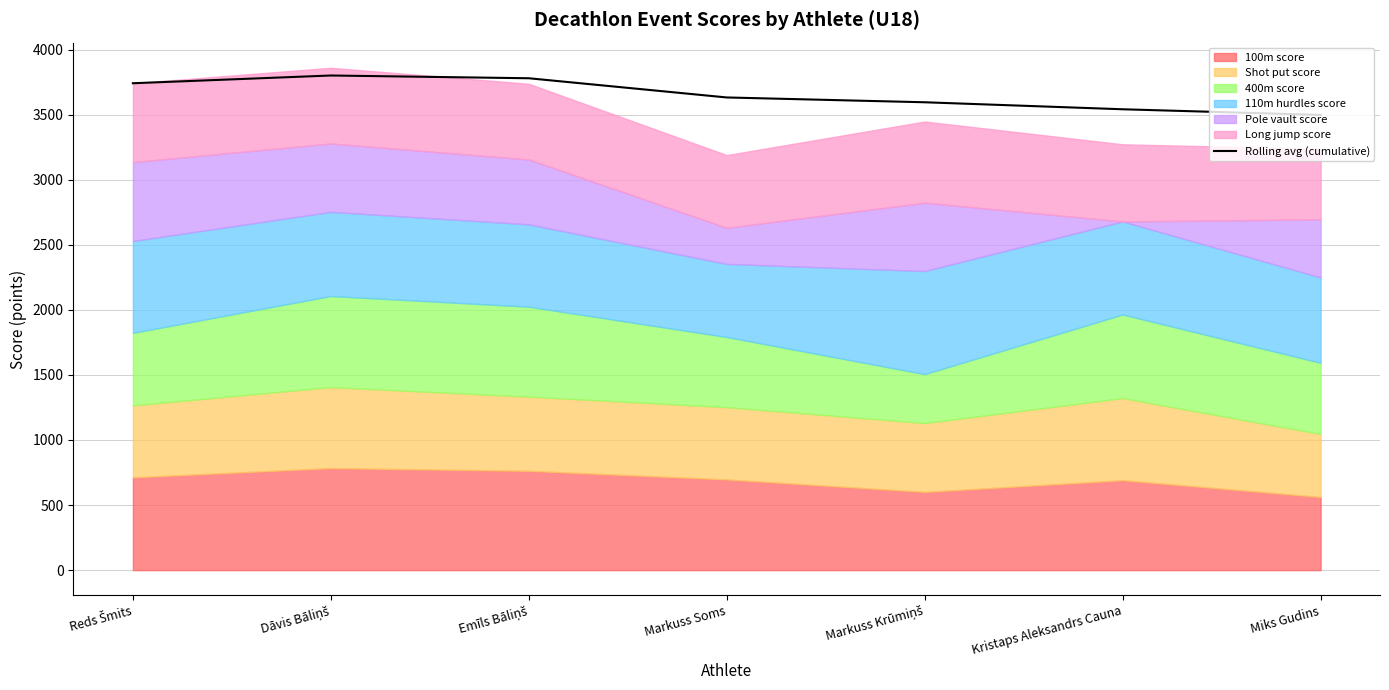

How many points are higher than both their immediate neighbors (excluding endpoints)?

1